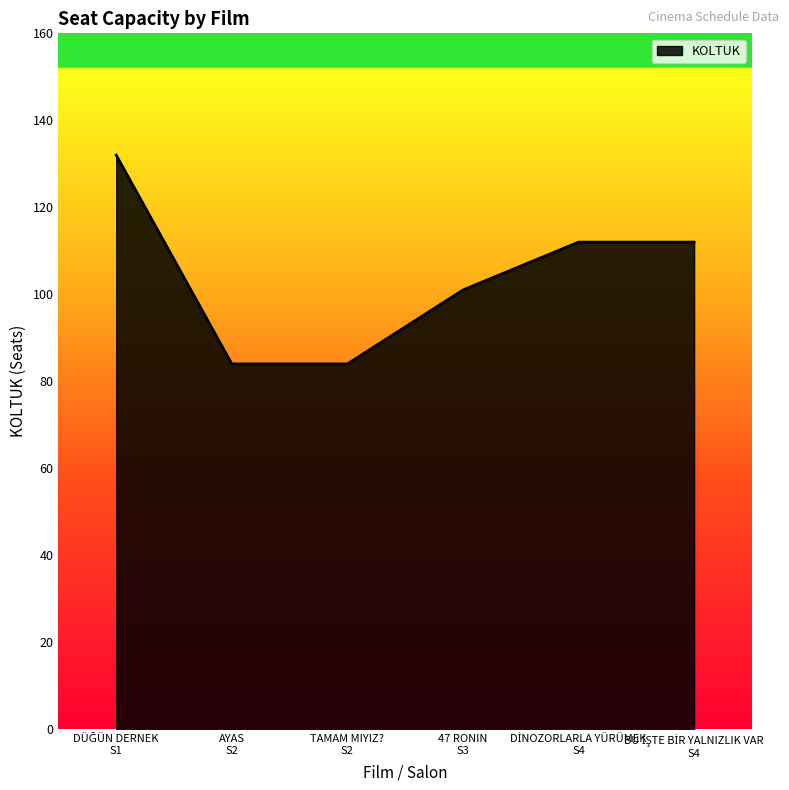

True or false: there are more than 1 points higher than both neighbors.

False